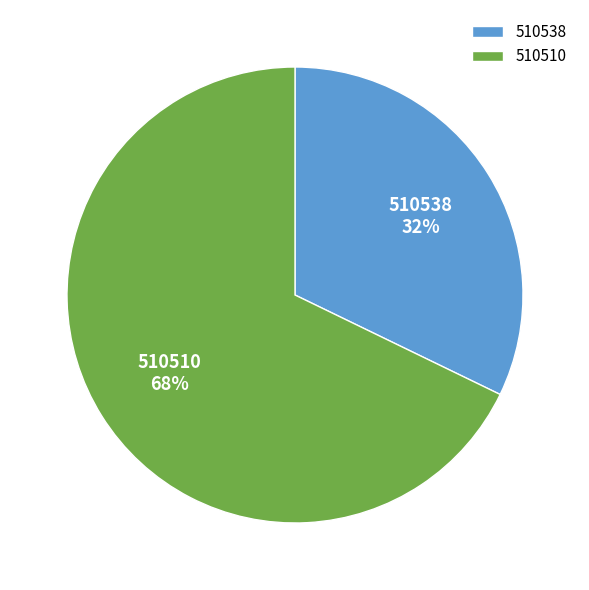

Combined, do 510510 and 510538 account for over 50%?

Yes